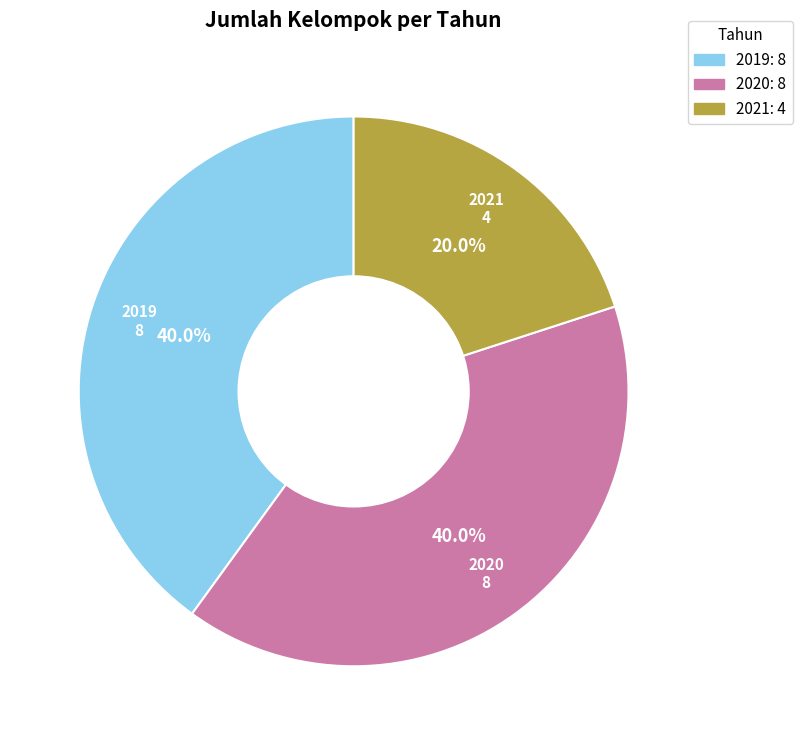

How many slices are in this pie chart?

3